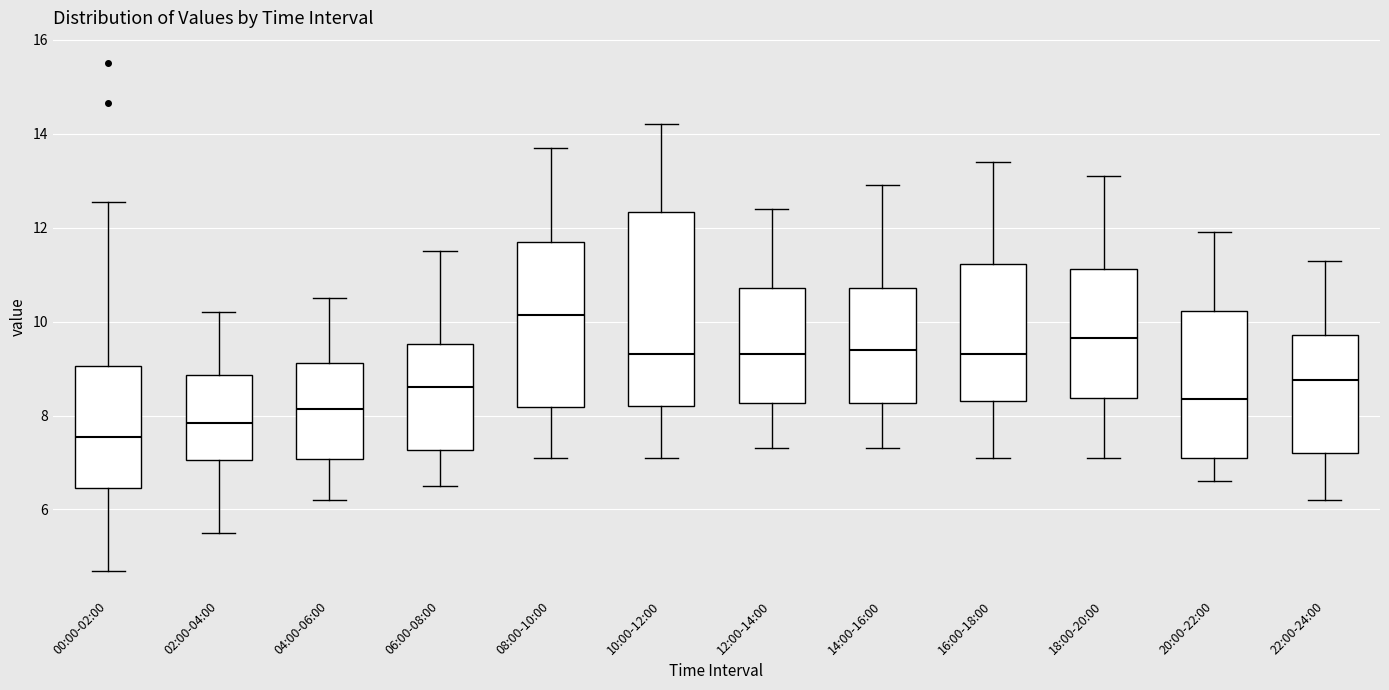

Reading left to right, transcribe this box plot: for each box, give where its median line is, the range the box spans, and where its two whiskers end, as read against the y-axis. The values are not printed on the chart, so give them approximately, as read against the axis.

00:00-02:00: median 7.6, box 6.4 to 9.0, whiskers 4.8 to 12.6
02:00-04:00: median 7.8, box 7.0 to 8.8, whiskers 5.6 to 10.2
04:00-06:00: median 8.2, box 7.0 to 9.2, whiskers 6.2 to 10.6
06:00-08:00: median 8.6, box 7.2 to 9.6, whiskers 6.6 to 11.6
08:00-10:00: median 10.2, box 8.2 to 11.8, whiskers 7.2 to 13.8
10:00-12:00: median 9.4, box 8.2 to 12.4, whiskers 7.2 to 14.2
12:00-14:00: median 9.4, box 8.2 to 10.8, whiskers 7.4 to 12.4
14:00-16:00: median 9.4, box 8.2 to 10.8, whiskers 7.4 to 13.0
16:00-18:00: median 9.4, box 8.4 to 11.2, whiskers 7.2 to 13.4
18:00-20:00: median 9.6, box 8.4 to 11.2, whiskers 7.2 to 13.2
20:00-22:00: median 8.4, box 7.2 to 10.2, whiskers 6.6 to 12.0
22:00-24:00: median 8.8, box 7.2 to 9.8, whiskers 6.2 to 11.4